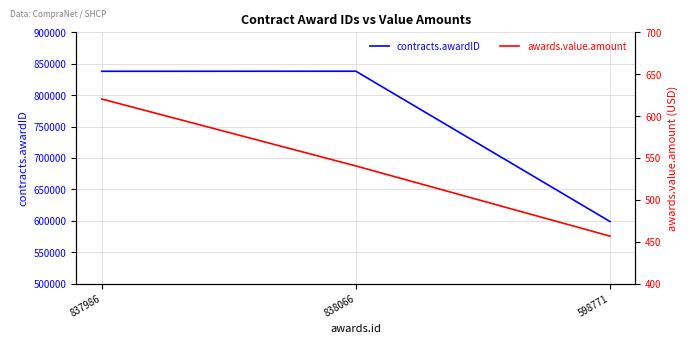

How many lines are shown in the chart?

2